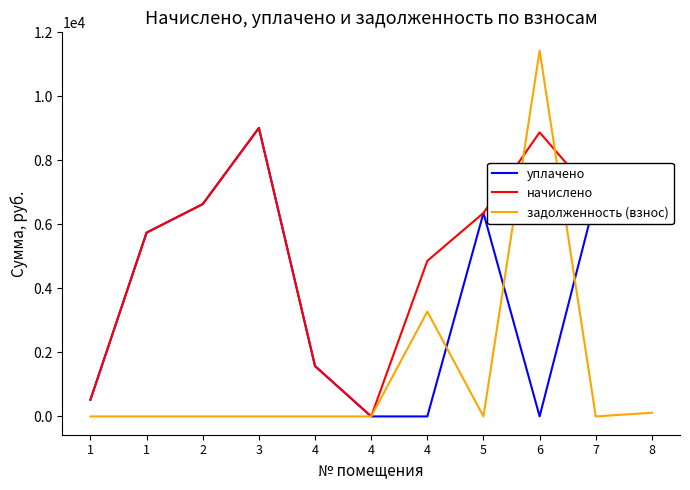

Is this an area chart (filled region under the line)?

No